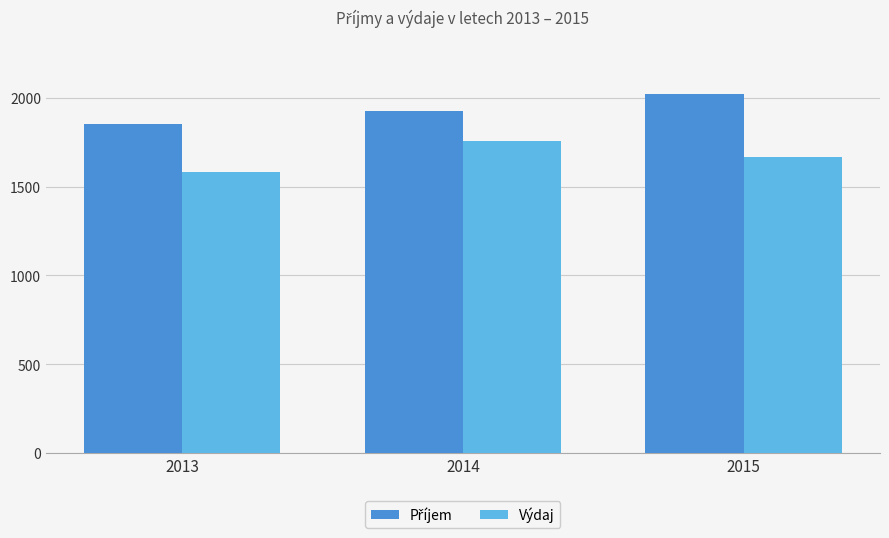

What is the value of the Výdaj bar at the 2nd from the left?

1757